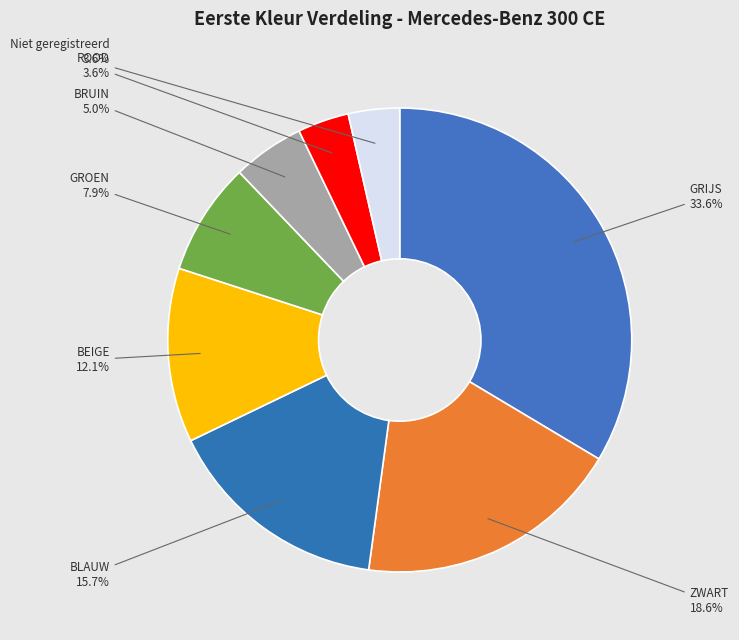

Is GRIJS the majority of the pie?

No